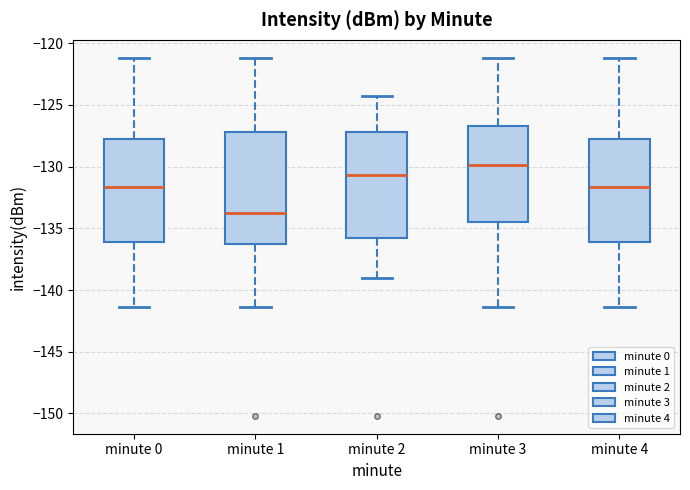

Reading left to right, read every box against the y-axis: the position of its median line, the range the box covers, and the ends of its whiskers. The values are not printed on the chart, so give them approximately, as read against the axis.

minute 0: median -131.5, box -136.0 to -128.0, whiskers -141.5 to -121.0
minute 1: median -133.5, box -136.5 to -127.0, whiskers -141.5 to -121.0
minute 2: median -130.5, box -136.0 to -127.0, whiskers -139.0 to -124.5
minute 3: median -130.0, box -134.5 to -126.5, whiskers -141.5 to -121.0
minute 4: median -131.5, box -136.0 to -128.0, whiskers -141.5 to -121.0